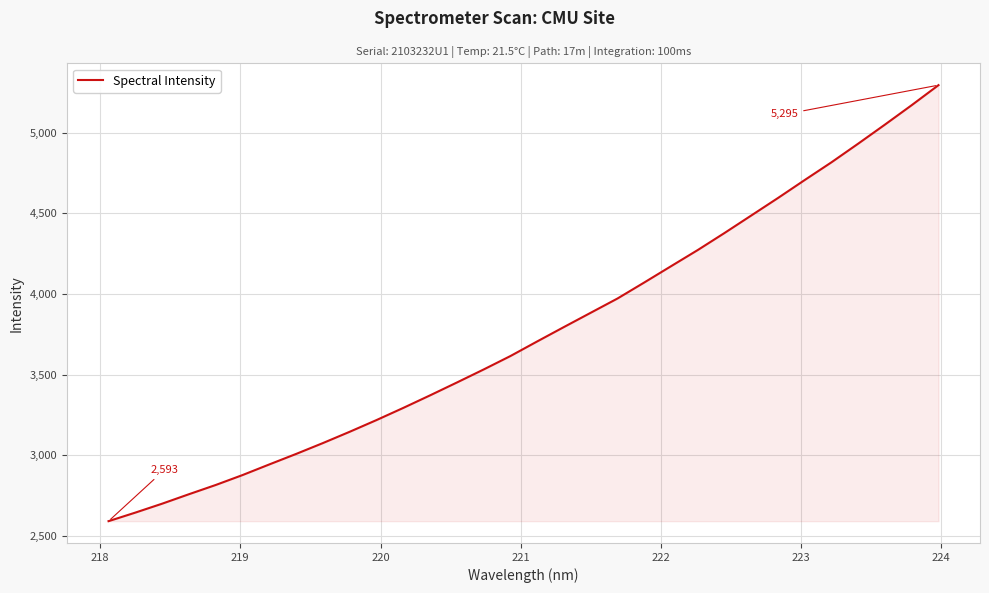

What is the smallest value displayed?

2592.6